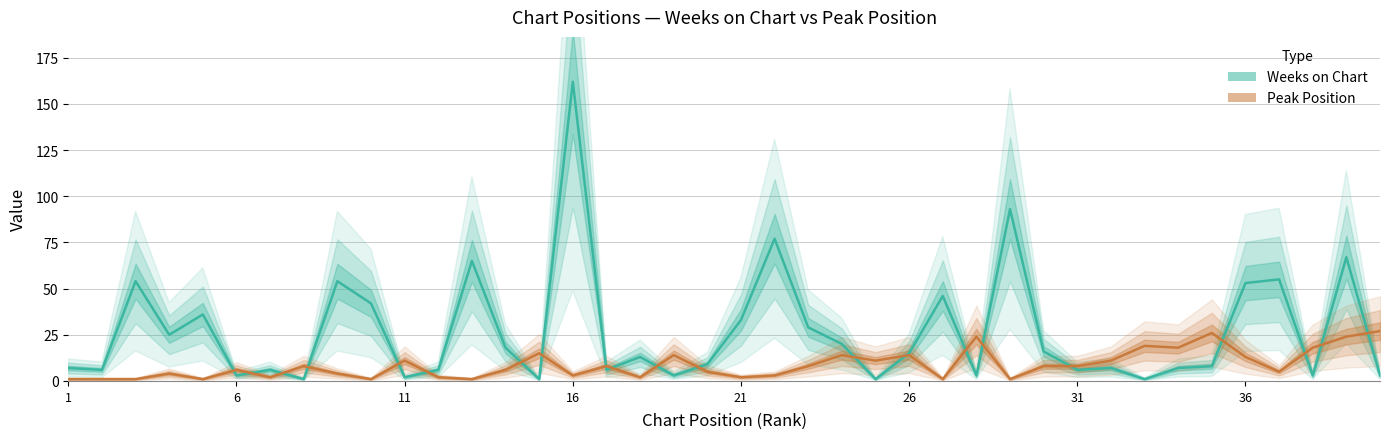

The value of Weeks on Chart at 11 is 87. True or false?

False